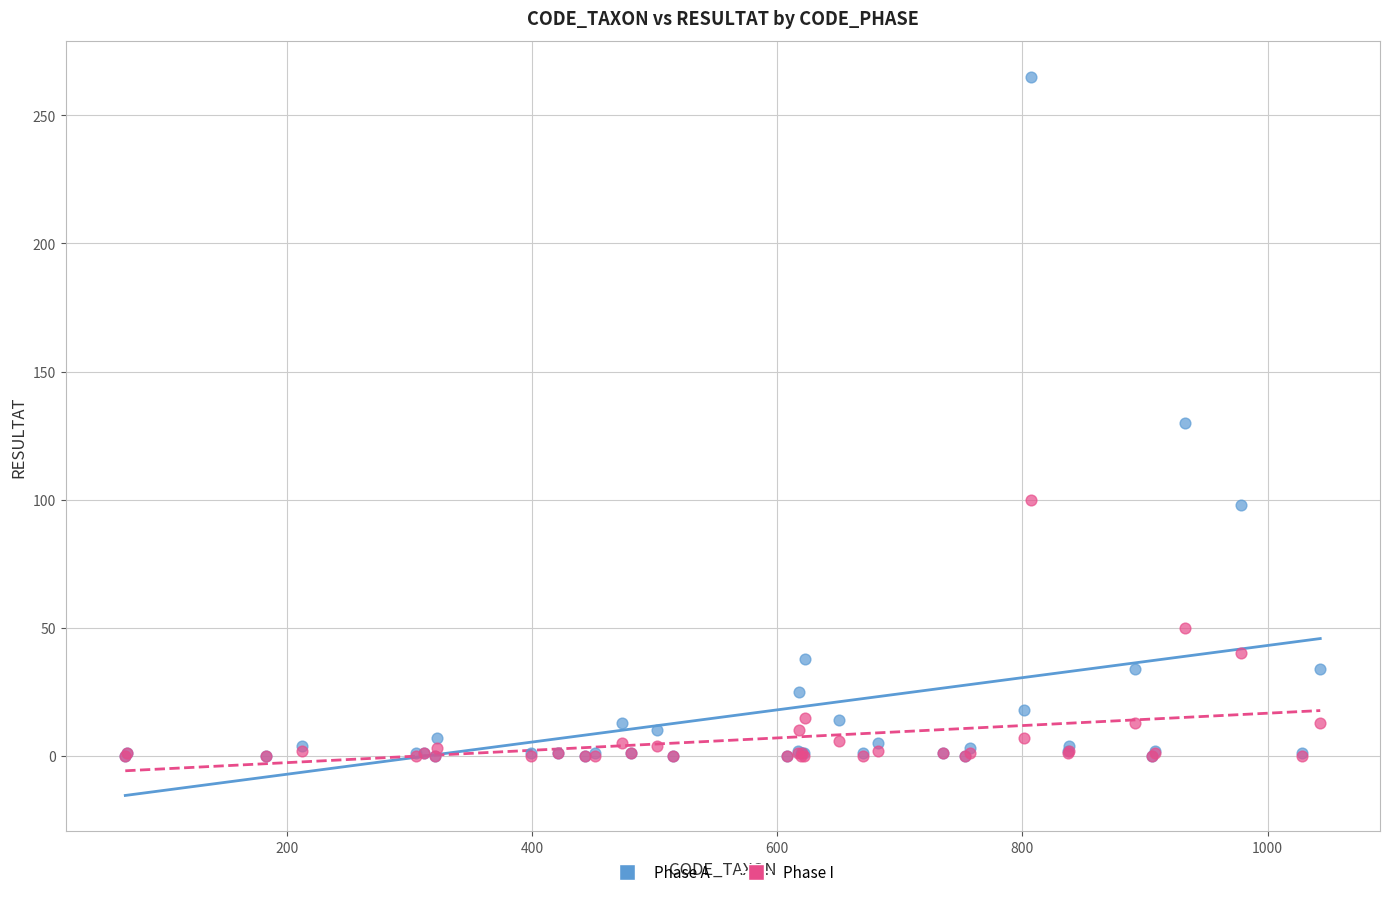

Which series reaches the maximum Y coordinate?

Phase A